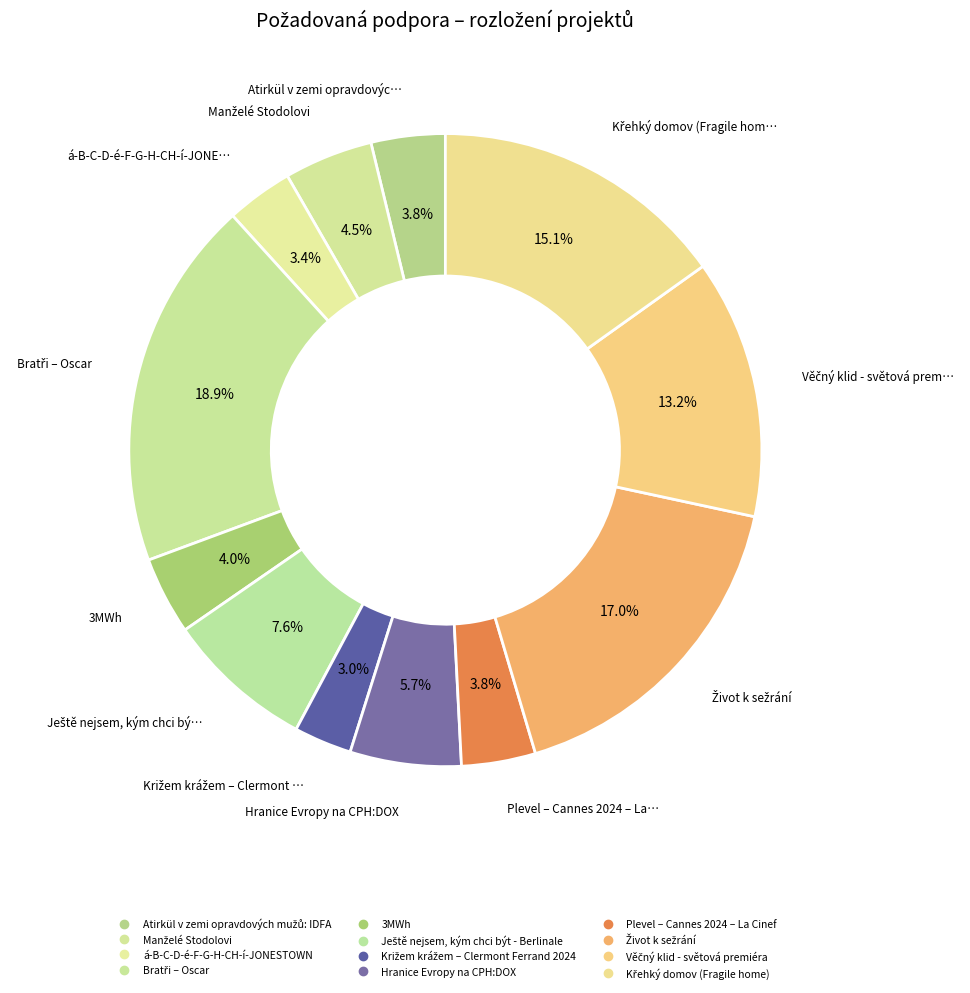

Approximately how many times larger is the value at Križem krážem – Clermont Ferrand 2024 compared to Ještě nejsem, kým chci být - Berlinale?

0.4